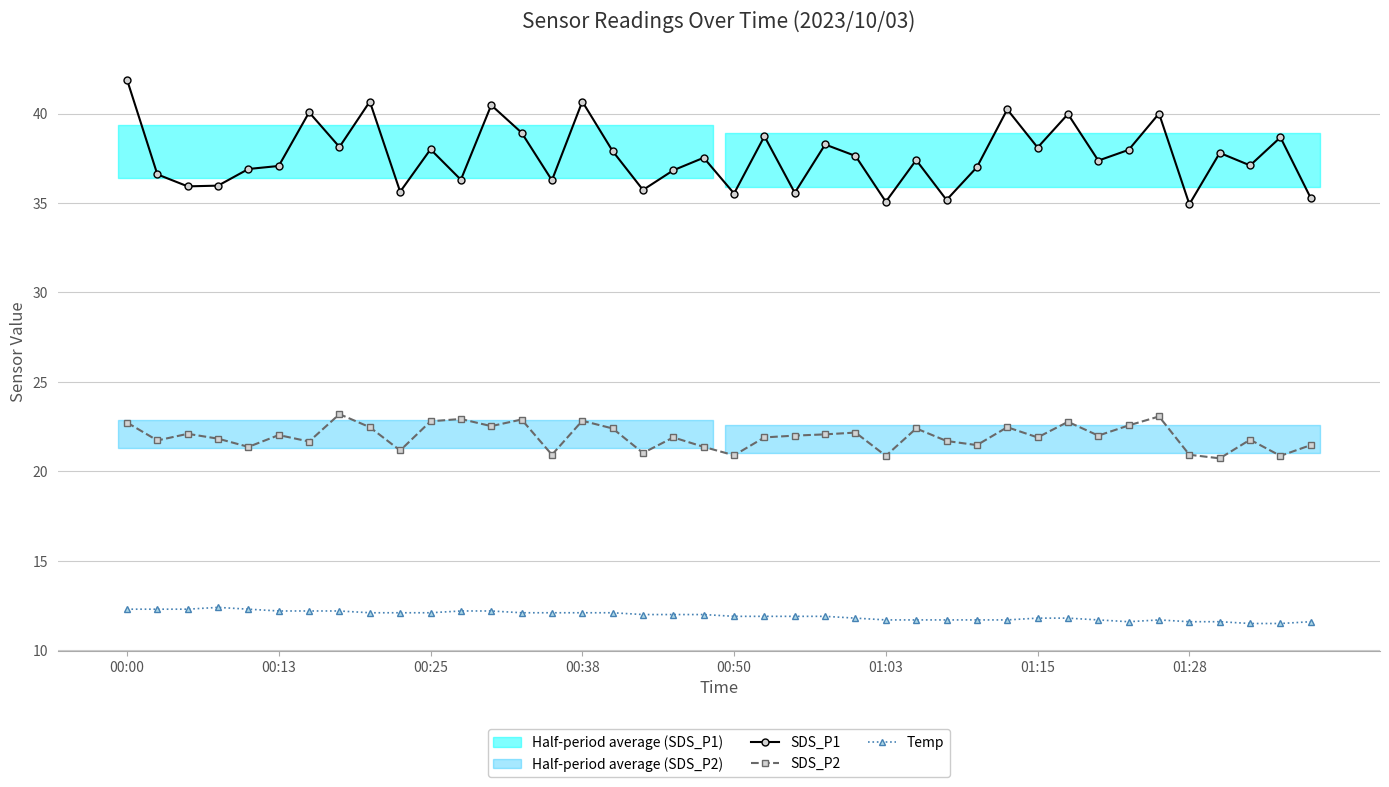

The Temp series shows 12.3 at 00:00. True or false?

True